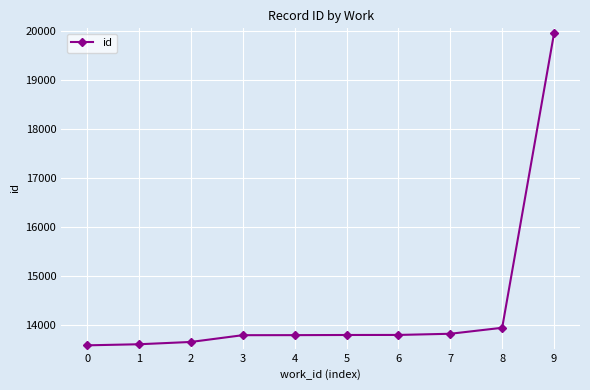

The value at 9 is 28640. True or false?

False